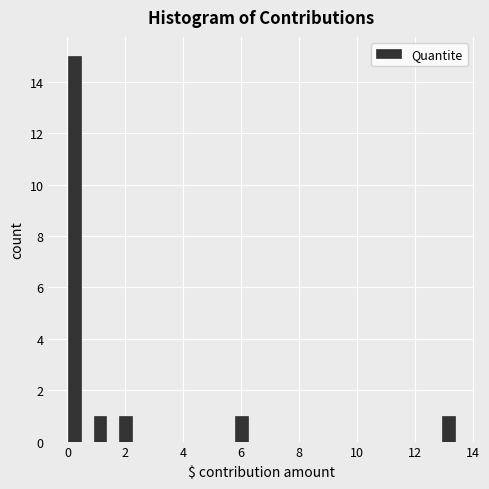

Around what value on the x-axis is the tallest bar? Give the approximate position of its centre, as read against the axis.

0.2